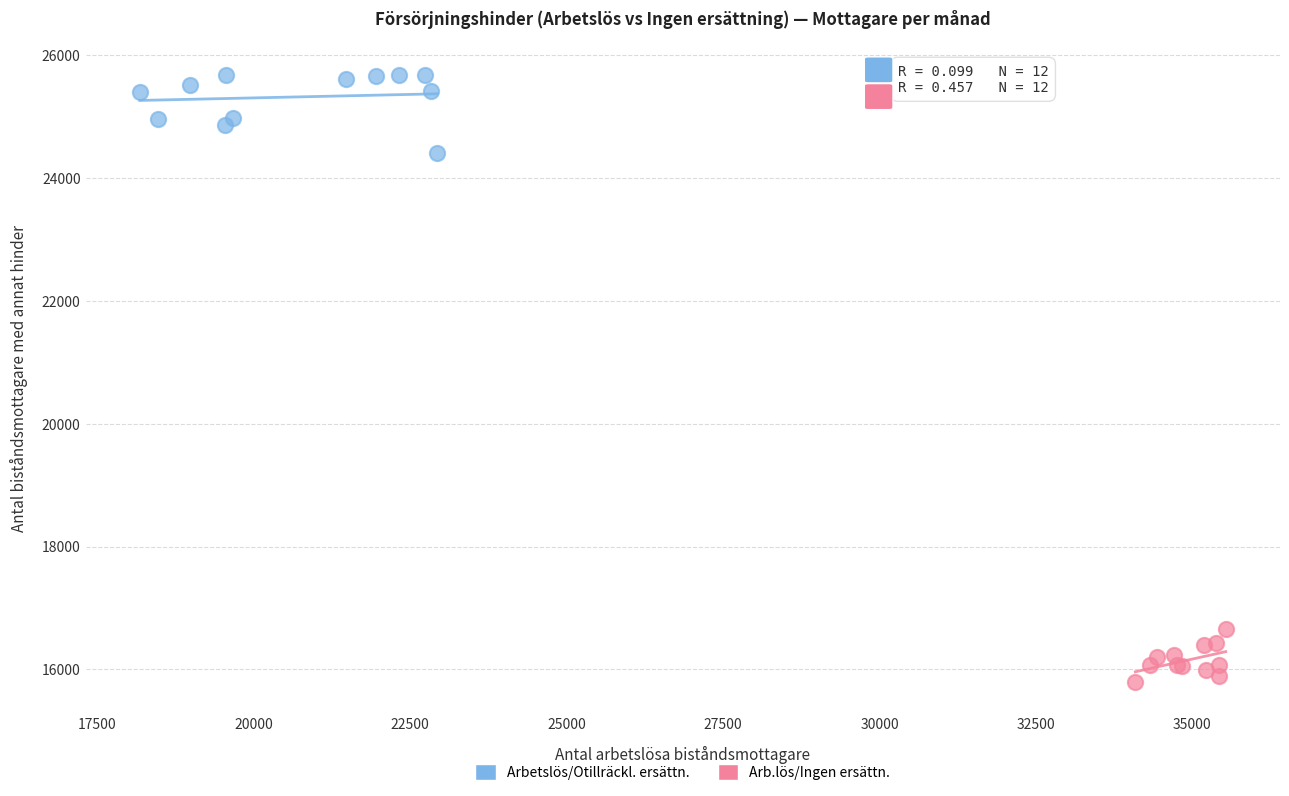

Which series has the widest spread of Y values?

Arbetslös/Otillräckl. ersättn.